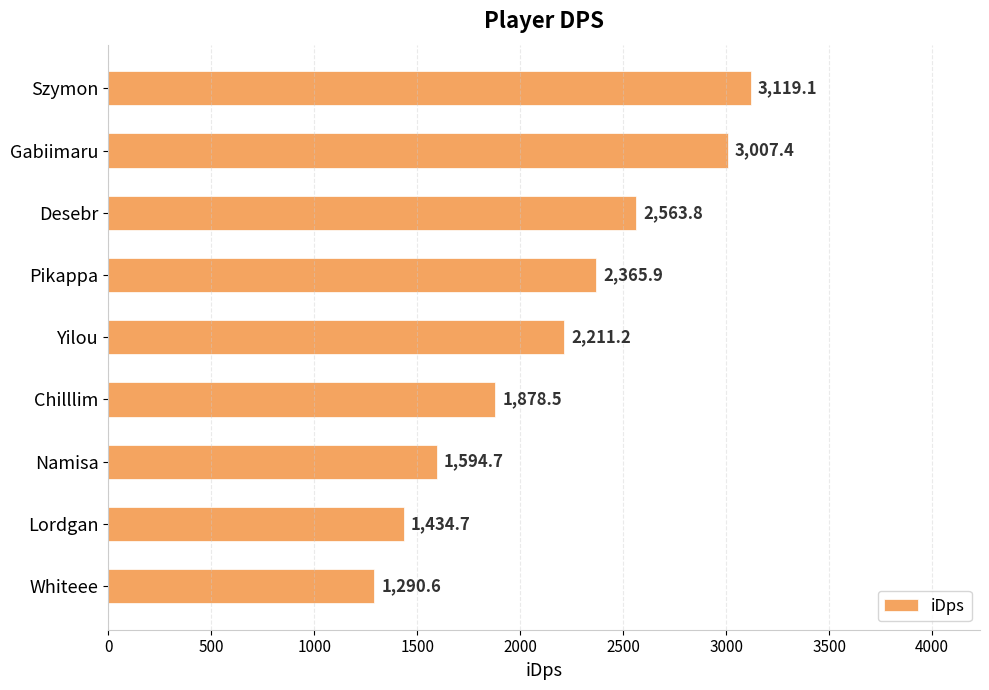

What is the value of the 9th bar from the top?

1290.6